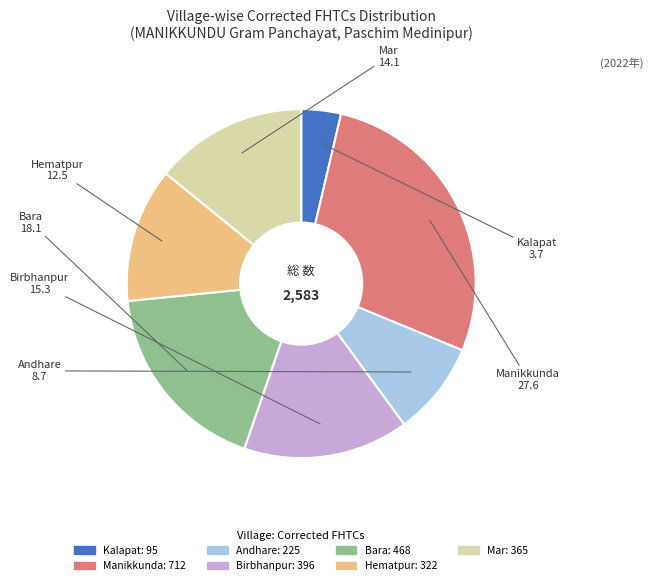

How many slices are in this pie chart?

7